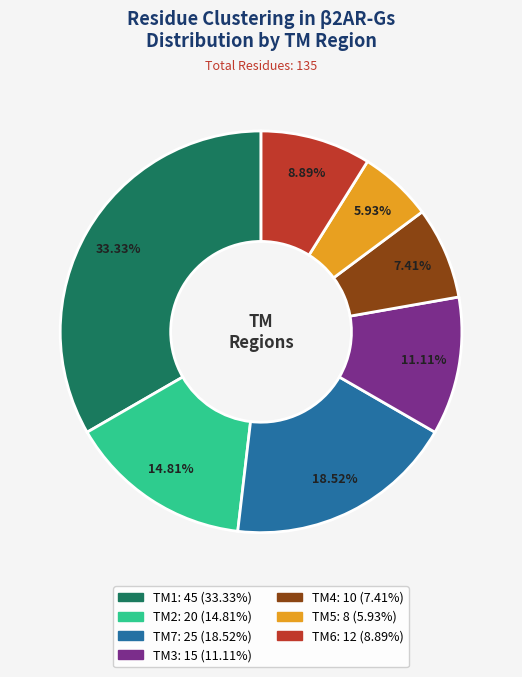

To the nearest percent, what is the average slice percentage?

14%